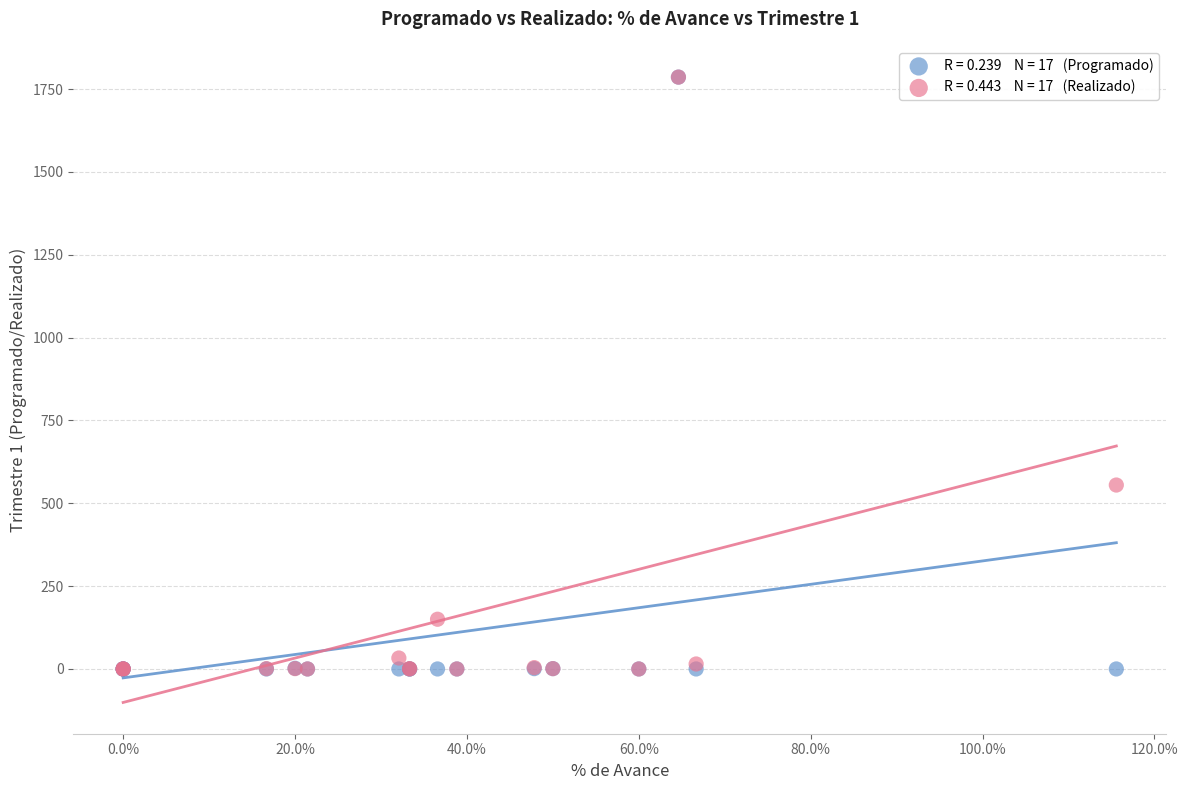

Across all series, what Y value is closest to 893?

555